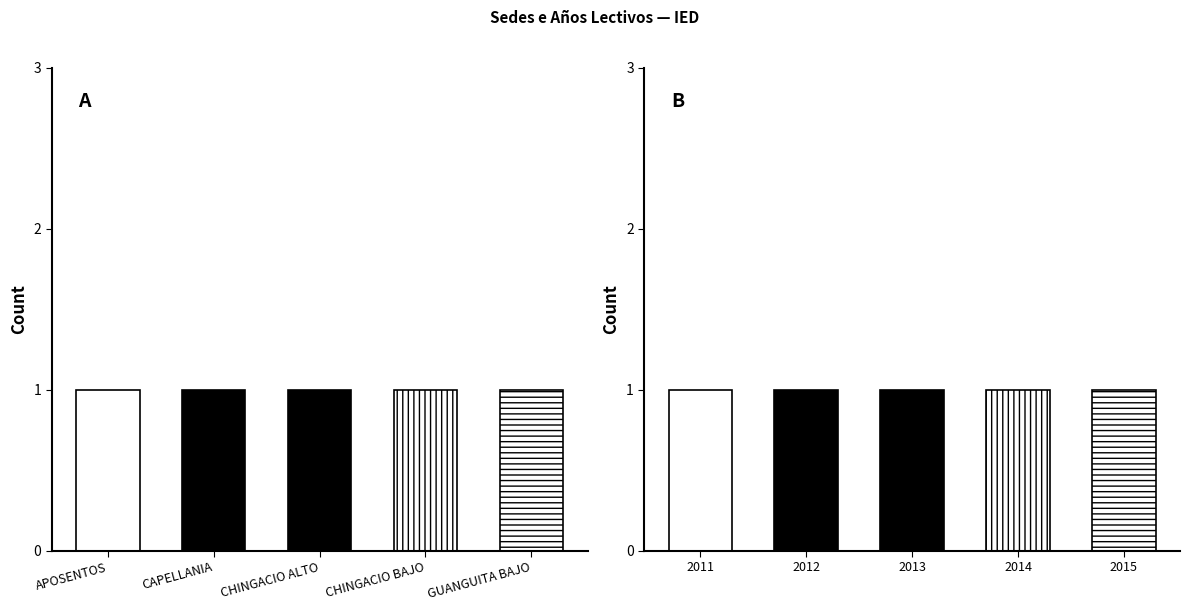

Are the bars grouped side by side (vs. stacked)?

Yes